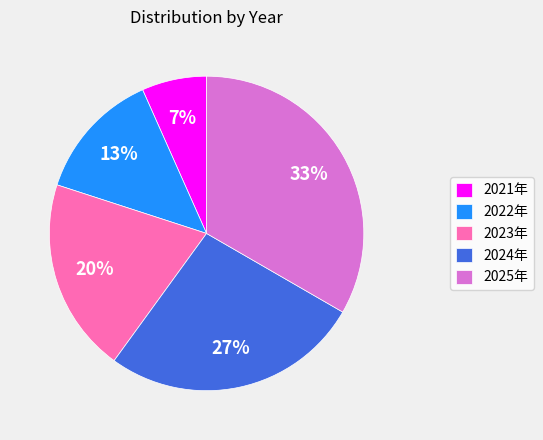

Is it true that 2024年 is 13% of the pie?

False